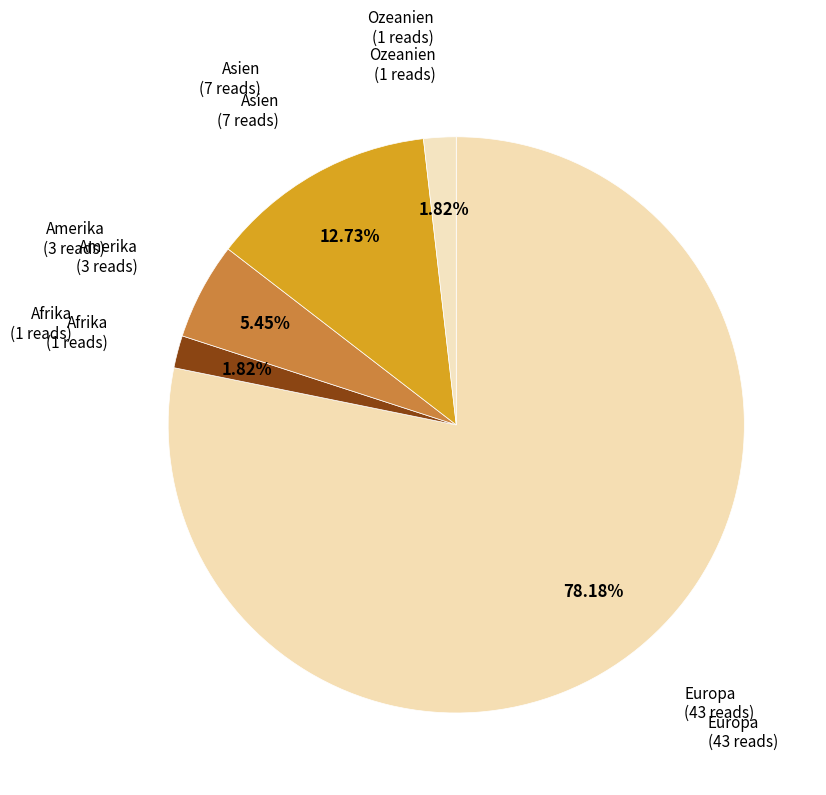

Which has a higher value, Afrika (1 reads) or Amerika (3 reads)?

Amerika (3 reads)